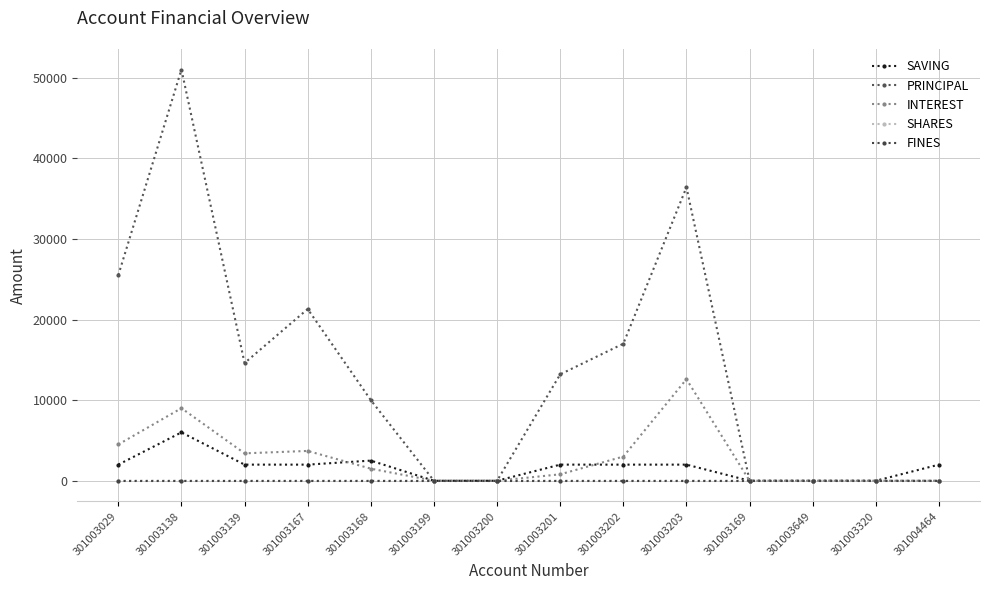

How many lines are shown in the chart?

5